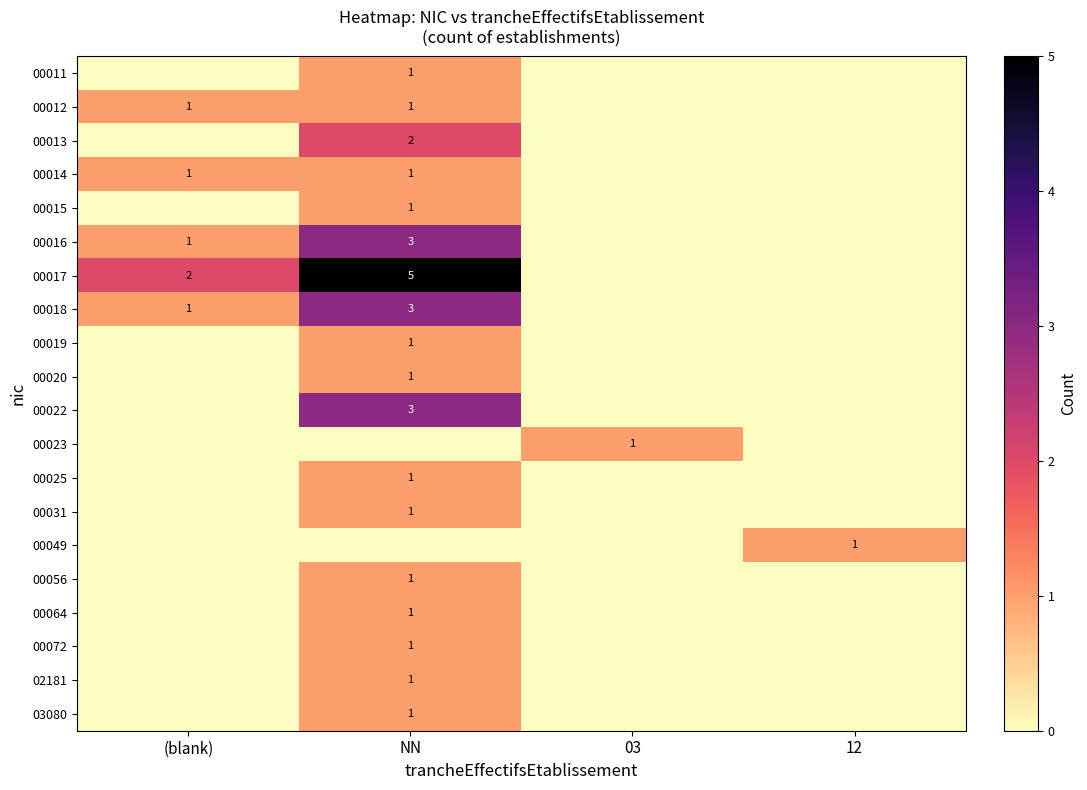

Is it true that 00031 equals 1 at NN?

True